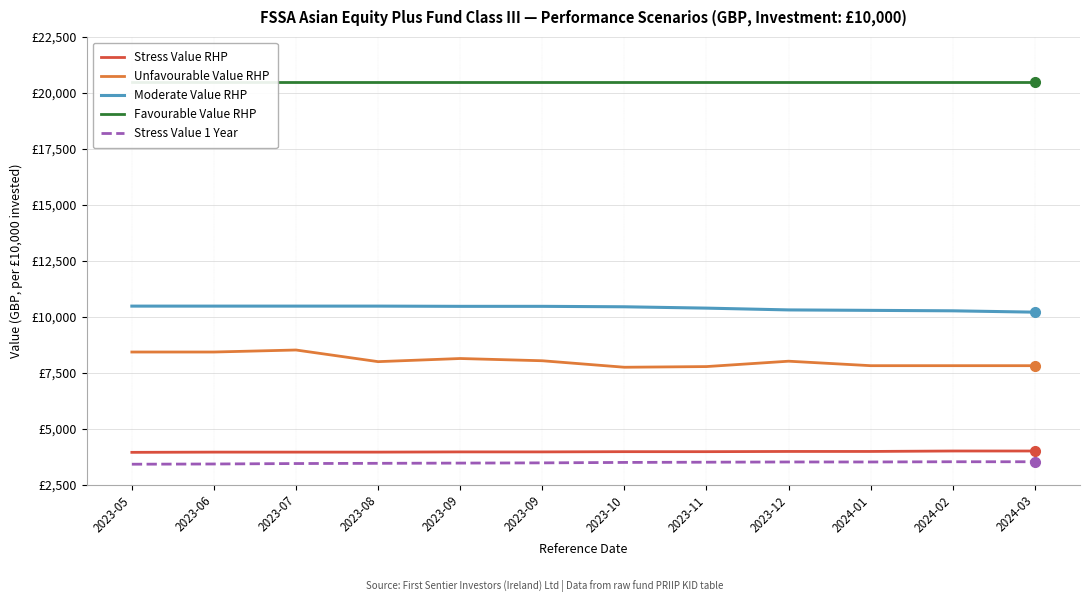

The value of Unfavourable Value RHP at 2023-05 is 12135. True or false?

False